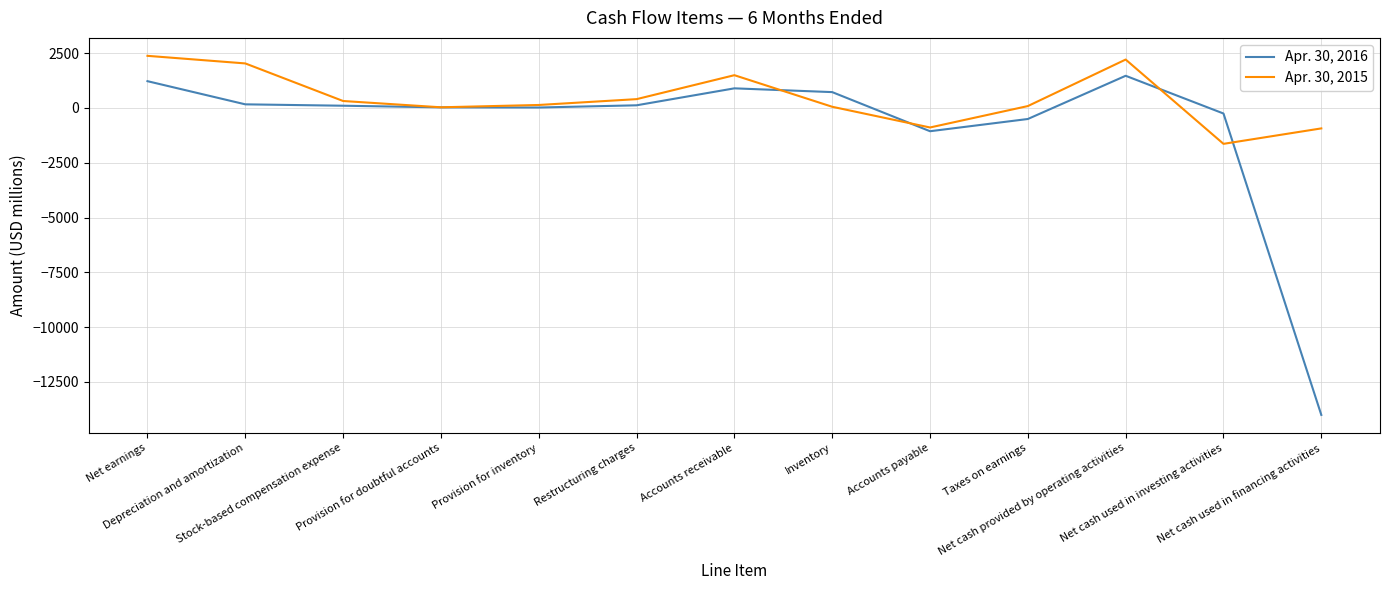

Which series has the largest total across all categories?

Apr. 30, 2015